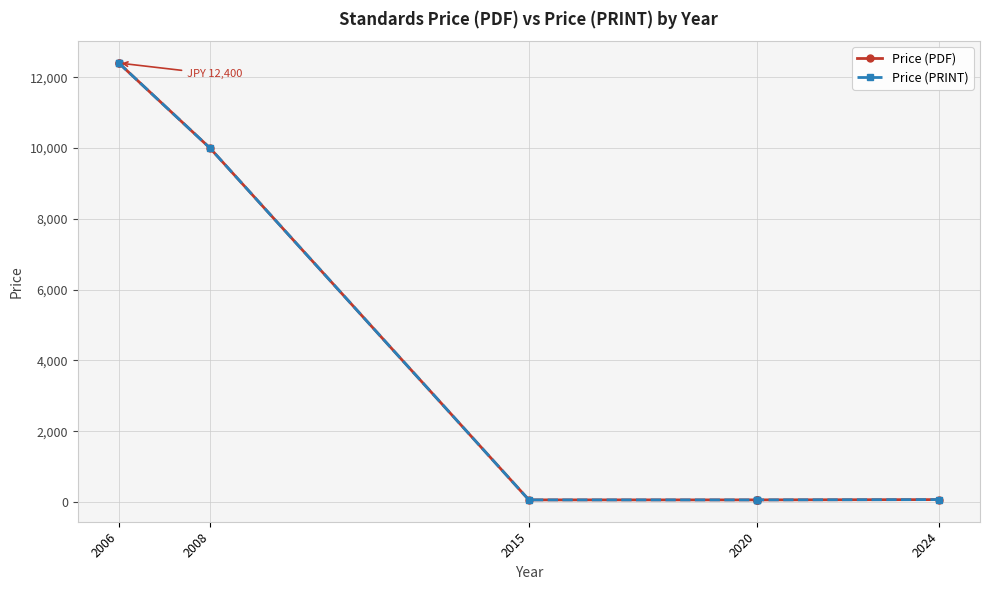

True or false: Price (PRINT) has a value of 61 at 2015.

True